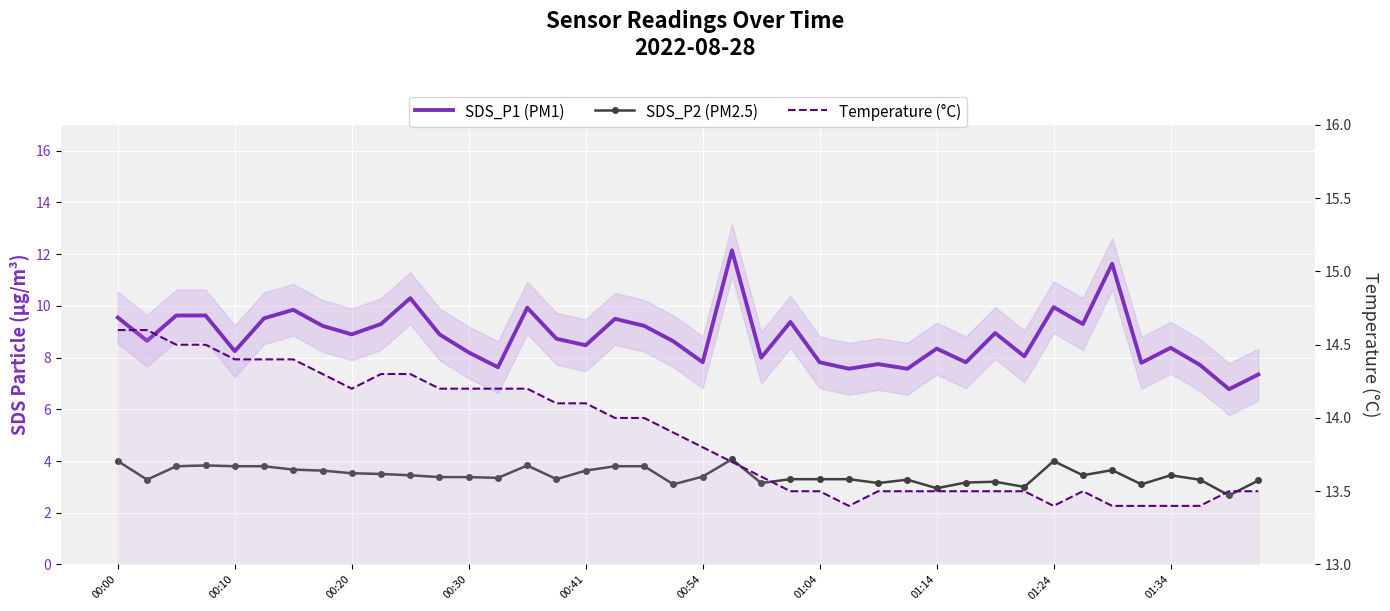

What is the difference between the second highest and second lowest values in the SDS_P1 (PM1) series?

4.3